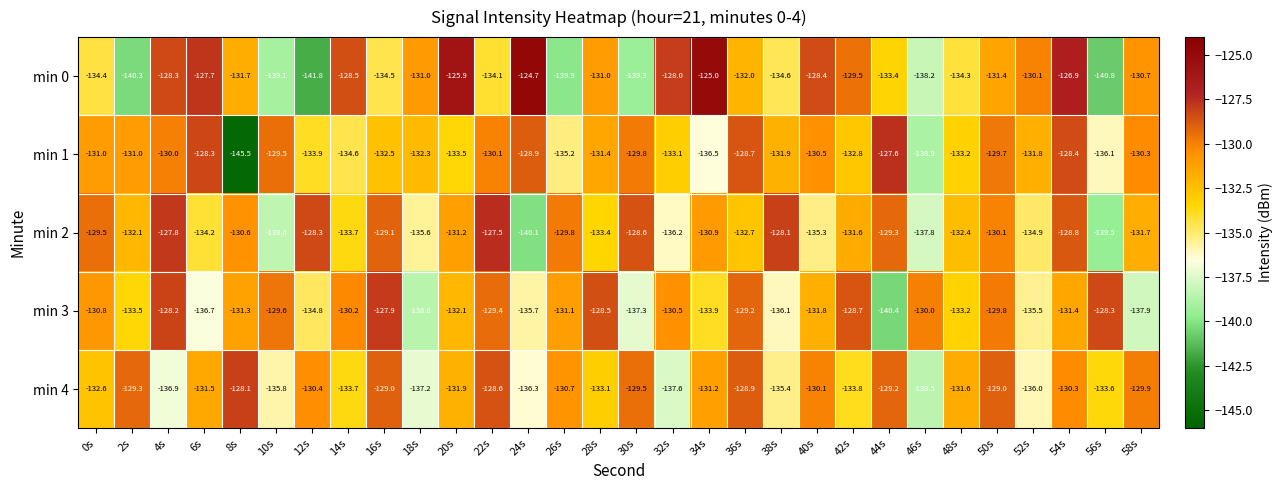

At which category is the sum across all series the highest?

54s